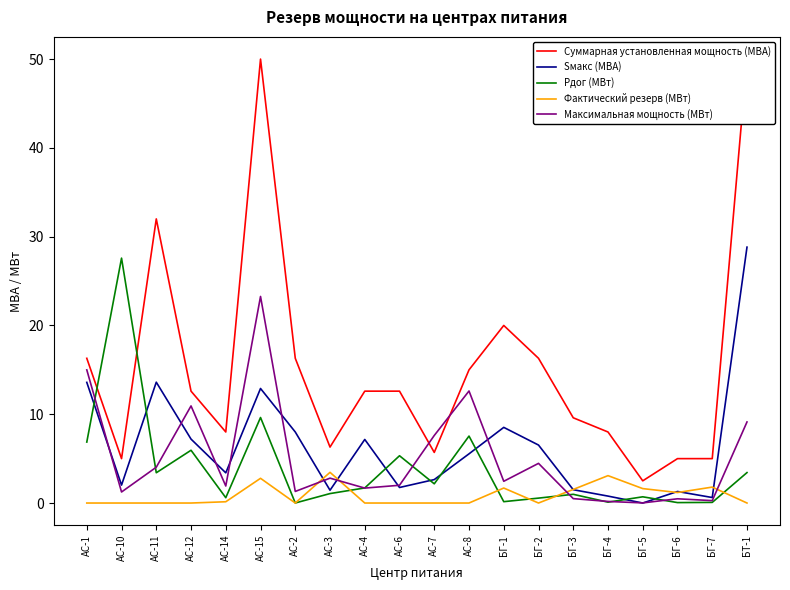

How many lines are shown in the chart?

5